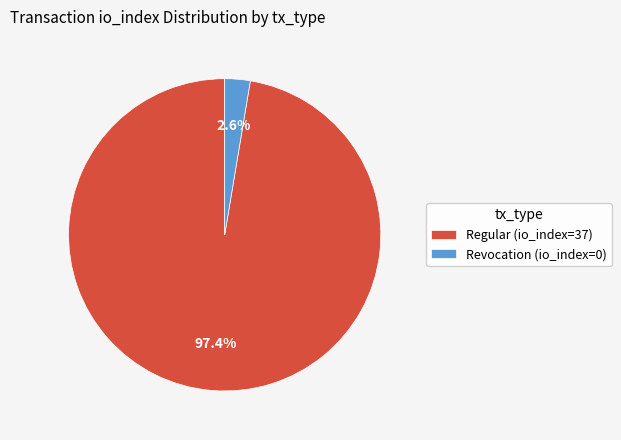

To the nearest percent, what is the difference between the largest and smallest slice percentages?

95%